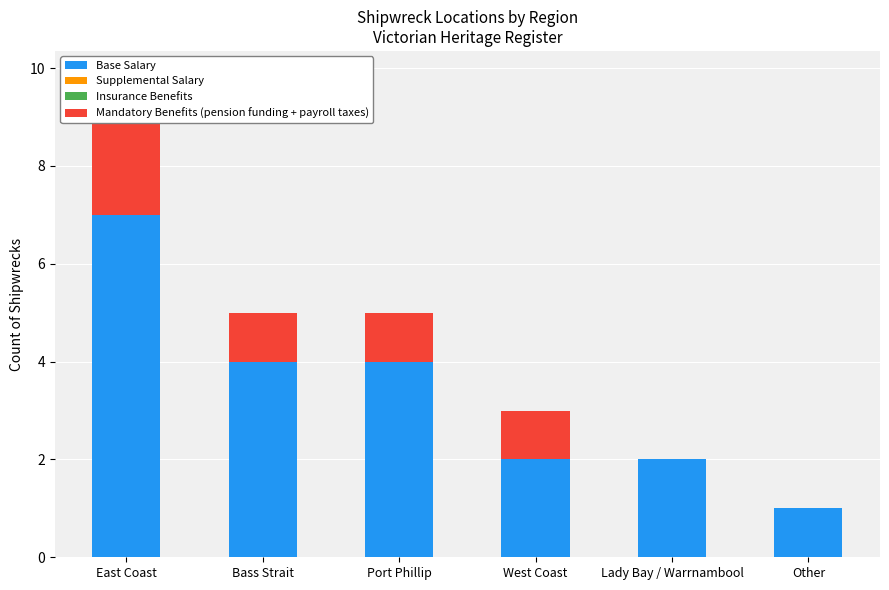

At which category is the sum across all series the highest?

East Coast